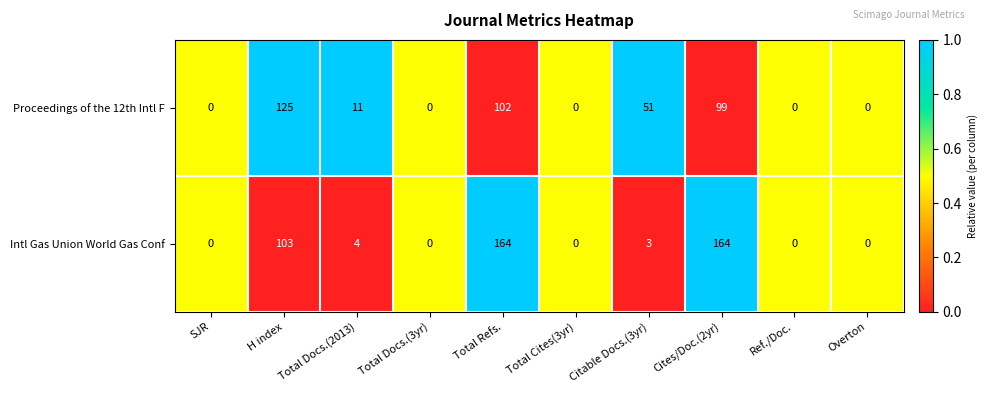

What is the difference between the Intl Gas Union World Gas Conf values at Overton and Total Refs.?

164